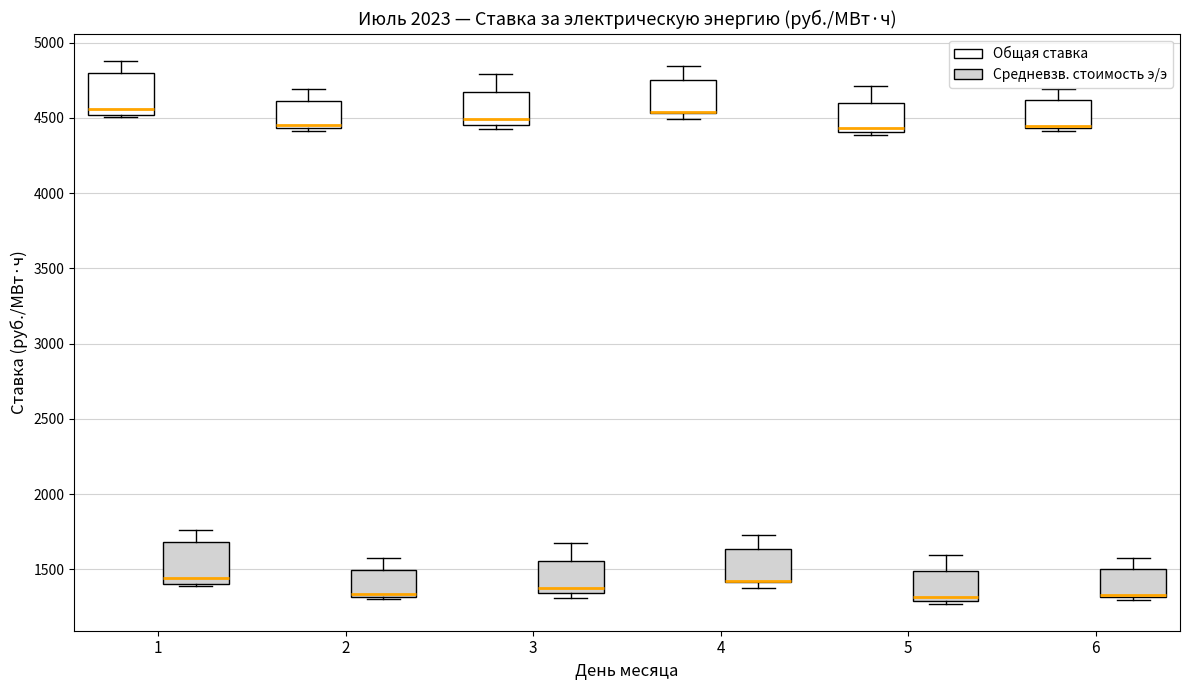

Where is the upper edge of the box for 3 (Средневзв. стоимость э/э) on the y-axis? The values are not printed on the chart, so give them approximately, as read against the axis.

1550